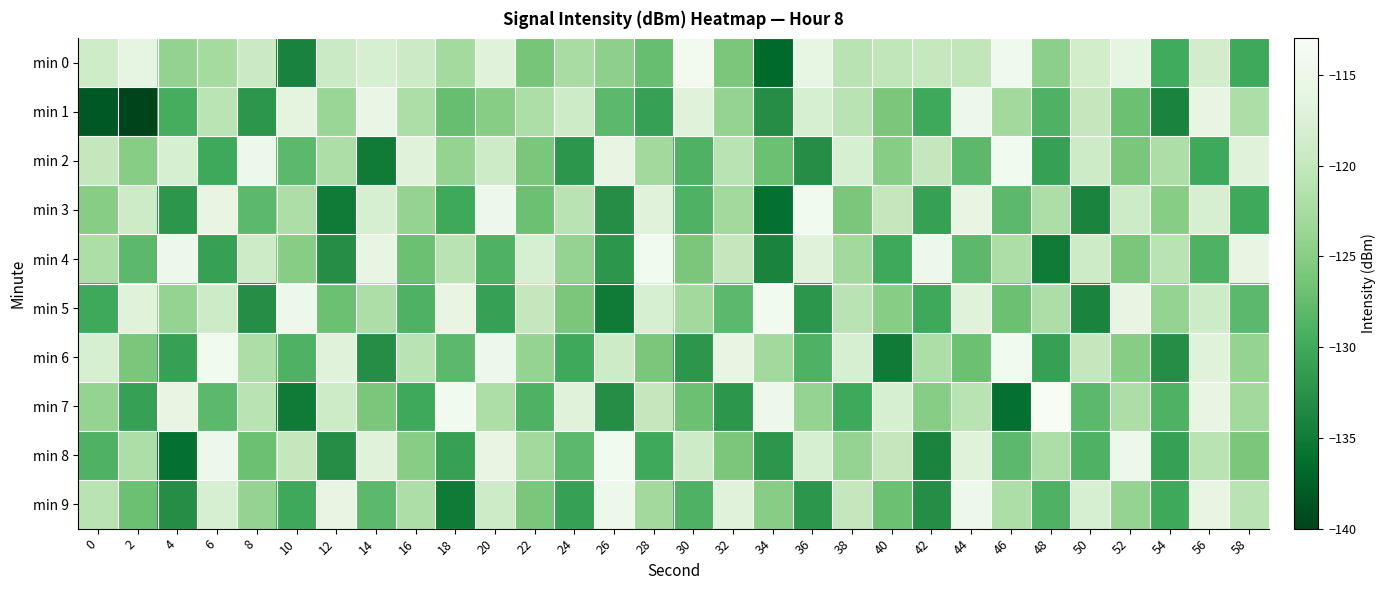

Reading left to right, extract all data points from this chart.

min 0: 0=-118.9	2=-116.2	4=-124.1	6=-122.6	8=-119.3	10=-134.1	12=-119.5	14=-117.9	16=-119.2	18=-122.9	20=-117.0	22=-126.3	24=-122.4	26=-124.6	28=-127.3	30=-113.9	32=-126.0	34=-136.8	36=-115.8	38=-120.8	40=-120.3	42=-119.8	44=-120.3	46=-114.3	48=-124.7	50=-118.7	52=-116.1	54=-129.8	56=-118.4	58=-130.1
min 1: 0=-138.2	2=-140.1	4=-129.5	6=-120.7	8=-132.0	10=-116.4	12=-123.6	14=-115.6	16=-122.0	18=-127.3	20=-125.0	22=-122.0	24=-119.0	26=-128.0	28=-131.0	30=-117.0	32=-124.0	34=-133.0	36=-118.0	38=-121.0	40=-126.0	42=-130.0	44=-115.0	46=-123.0	48=-129.0	50=-120.0	52=-127.0	54=-134.0	56=-116.0	58=-122.0
min 2: 0=-120.0	2=-125.0	4=-118.0	6=-130.0	8=-115.0	10=-128.0	12=-122.0	14=-135.0	16=-117.0	18=-124.0	20=-119.0	22=-126.0	24=-132.0	26=-116.0	28=-123.0	30=-129.0	32=-121.0	34=-127.0	36=-133.0	38=-118.0	40=-125.0	42=-120.0	44=-128.0	46=-114.0	48=-131.0	50=-119.0	52=-126.0	54=-122.0	56=-130.0	58=-117.0
min 3: 0=-125.0	2=-119.0	4=-132.0	6=-116.0	8=-128.0	10=-122.0	12=-135.0	14=-118.0	16=-124.0	18=-130.0	20=-115.0	22=-127.0	24=-121.0	26=-133.0	28=-117.0	30=-129.0	32=-123.0	34=-136.0	36=-114.0	38=-126.0	40=-120.0	42=-131.0	44=-116.0	46=-128.0	48=-122.0	50=-134.0	52=-119.0	54=-125.0	56=-118.0	58=-130.0
min 4: 0=-122.0	2=-128.0	4=-115.0	6=-131.0	8=-119.0	10=-125.0	12=-133.0	14=-116.0	16=-127.0	18=-121.0	20=-129.0	22=-118.0	24=-124.0	26=-132.0	28=-114.0	30=-126.0	32=-120.0	34=-134.0	36=-117.0	38=-123.0	40=-130.0	42=-115.0	44=-128.0	46=-122.0	48=-135.0	50=-119.0	52=-126.0	54=-121.0	56=-129.0	58=-116.0
min 5: 0=-130.0	2=-117.0	4=-124.0	6=-119.0	8=-133.0	10=-115.0	12=-127.0	14=-122.0	16=-129.0	18=-116.0	20=-131.0	22=-120.0	24=-126.0	26=-135.0	28=-118.0	30=-123.0	32=-128.0	34=-114.0	36=-132.0	38=-121.0	40=-125.0	42=-130.0	44=-117.0	46=-127.0	48=-122.0	50=-134.0	52=-116.0	54=-124.0	56=-119.0	58=-128.0
min 6: 0=-118.0	2=-126.0	4=-131.0	6=-114.0	8=-122.0	10=-129.0	12=-117.0	14=-133.0	16=-121.0	18=-128.0	20=-115.0	22=-124.0	24=-130.0	26=-119.0	28=-126.0	30=-132.0	32=-116.0	34=-123.0	36=-129.0	38=-118.0	40=-135.0	42=-122.0	44=-127.0	46=-114.0	48=-131.0	50=-120.0	52=-125.0	54=-133.0	56=-117.0	58=-124.0
min 7: 0=-124.0	2=-131.0	4=-116.0	6=-128.0	8=-121.0	10=-135.0	12=-119.0	14=-126.0	16=-130.0	18=-114.0	20=-122.0	22=-129.0	24=-117.0	26=-133.0	28=-120.0	30=-127.0	32=-132.0	34=-115.0	36=-124.0	38=-130.0	40=-118.0	42=-125.0	44=-121.0	46=-136.0	48=-113.0	50=-128.0	52=-122.0	54=-129.0	56=-116.0	58=-123.0
min 8: 0=-129.0	2=-122.0	4=-136.0	6=-115.0	8=-127.0	10=-120.0	12=-133.0	14=-117.0	16=-125.0	18=-131.0	20=-116.0	22=-123.0	24=-128.0	26=-114.0	28=-130.0	30=-119.0	32=-126.0	34=-132.0	36=-118.0	38=-124.0	40=-120.0	42=-134.0	44=-117.0	46=-128.0	48=-122.0	50=-129.0	52=-115.0	54=-131.0	56=-121.0	58=-126.0
min 9: 0=-121.0	2=-127.0	4=-133.0	6=-118.0	8=-124.0	10=-130.0	12=-116.0	14=-128.0	16=-122.0	18=-135.0	20=-119.0	22=-126.0	24=-131.0	26=-115.0	28=-123.0	30=-129.0	32=-117.0	34=-125.0	36=-132.0	38=-120.0	40=-127.0	42=-133.0	44=-115.0	46=-122.0	48=-129.0	50=-118.0	52=-124.0	54=-130.0	56=-116.0	58=-121.0